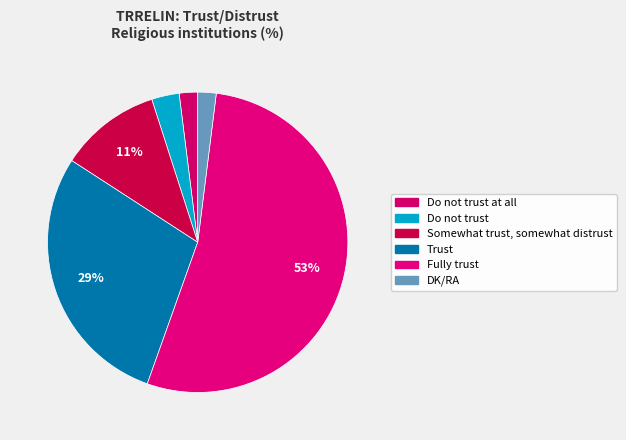

Count the number of slices in the pie.

6